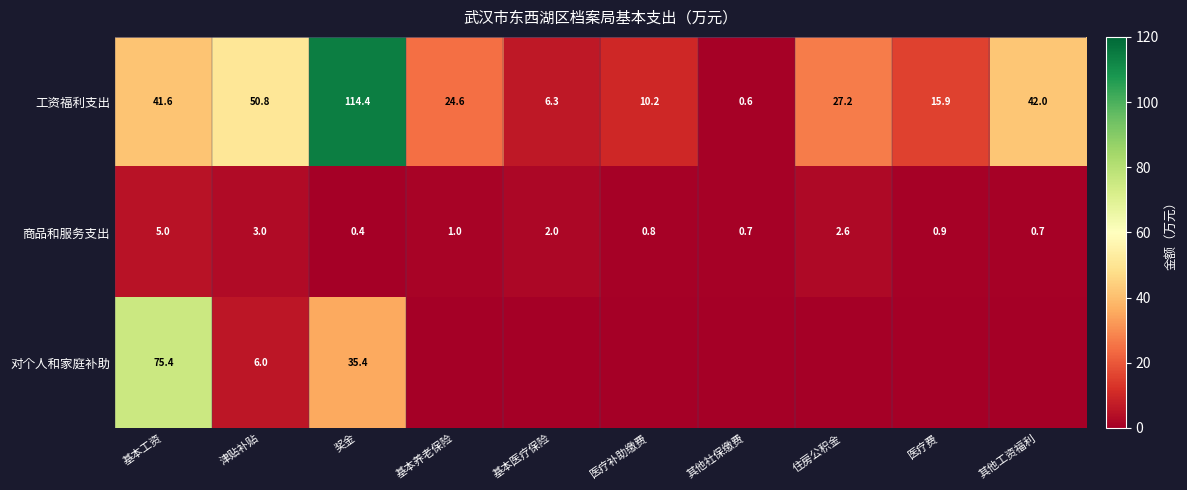

At which label does 商品和服务支出 reach its minimum?

奖金